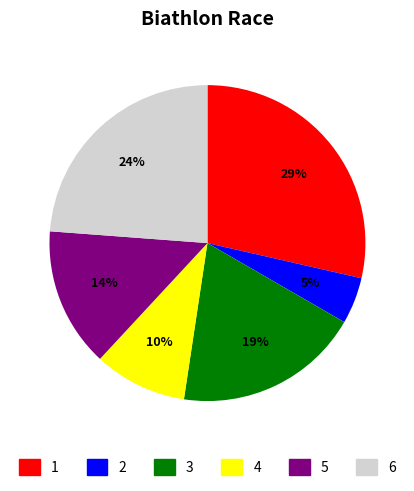

Between 5 and 6, which is larger?

6